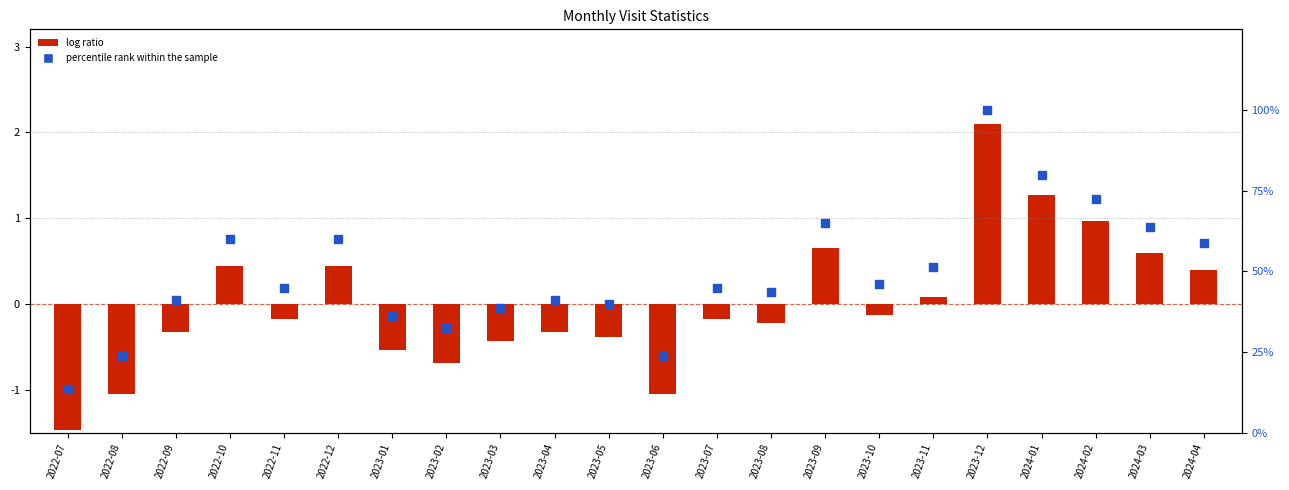

At which category is the sum across all series the highest?

2023-12